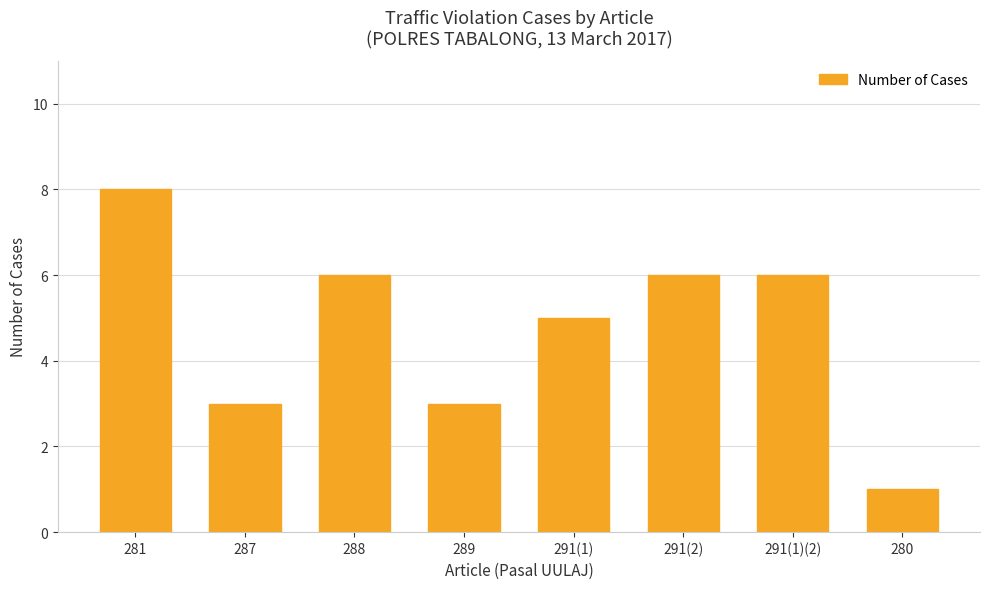

True or false: the data shows 6 at 291(2).

True